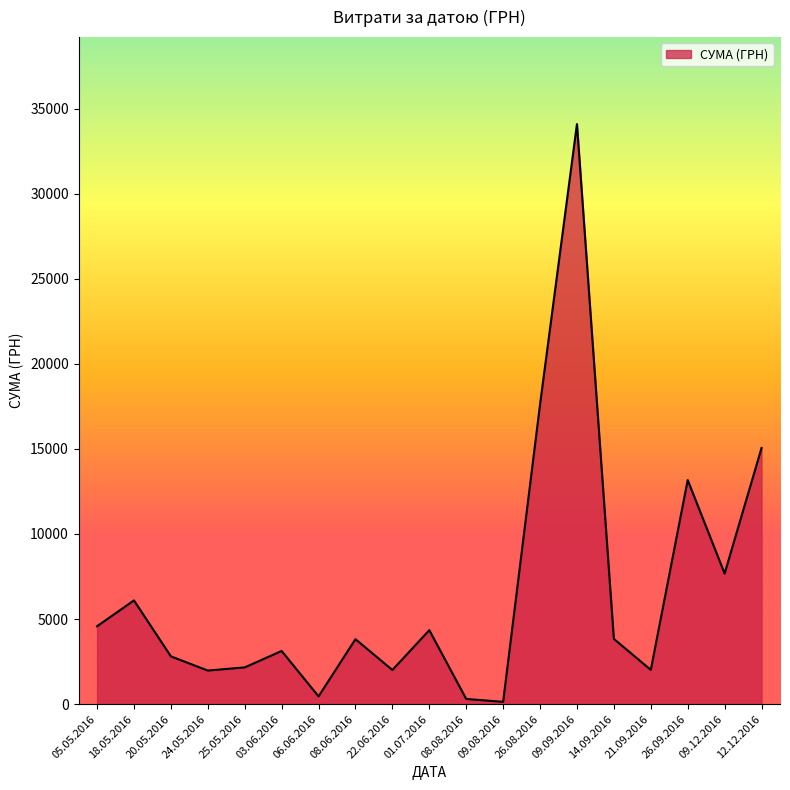

True or false: the data has more than 1 interior local peaks.

True